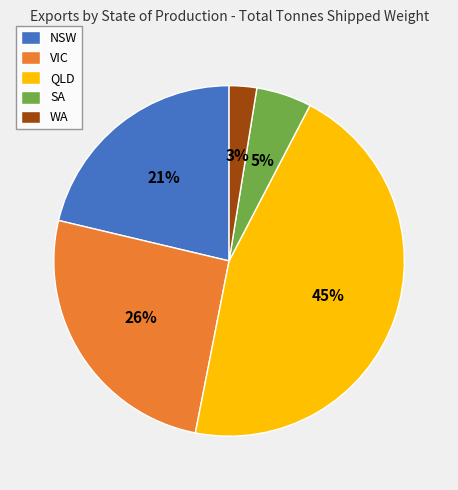

How many slices are in this pie chart?

5